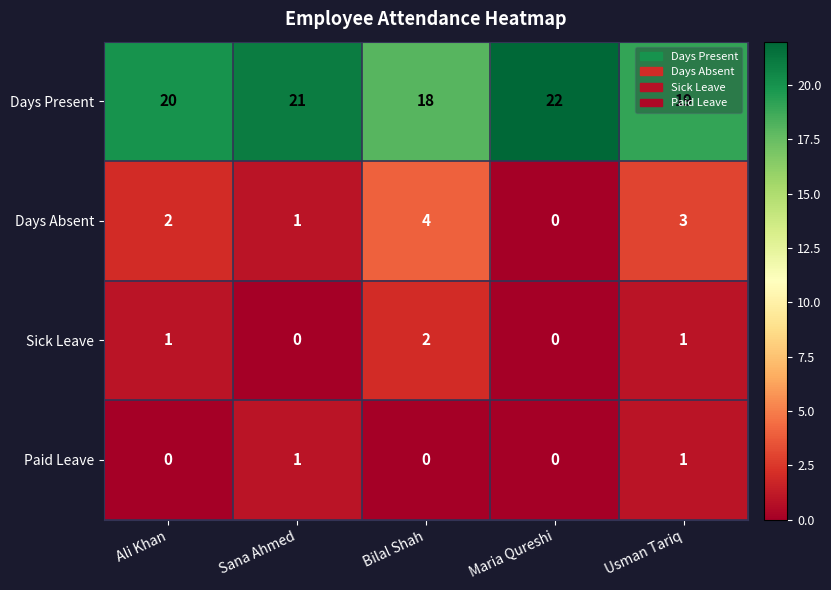

What is the maximum value shown in the chart?

22